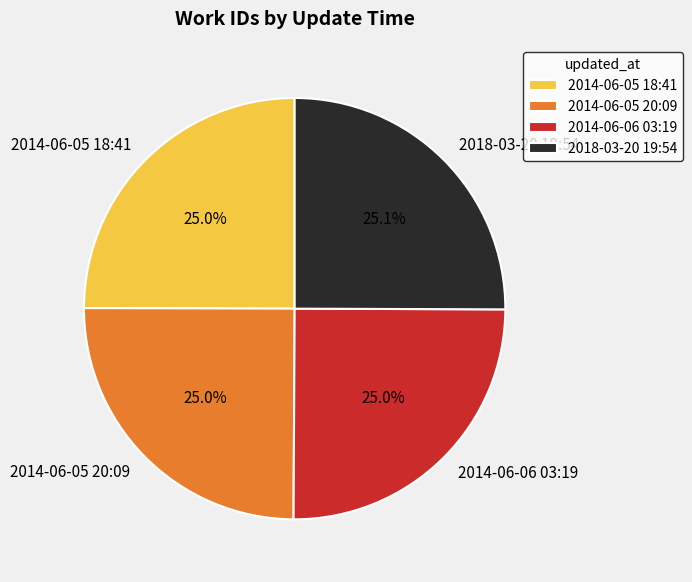

What is the ratio of the value at 2014-06-05 18:41 to the value at 2018-03-20 19:54?

1.0